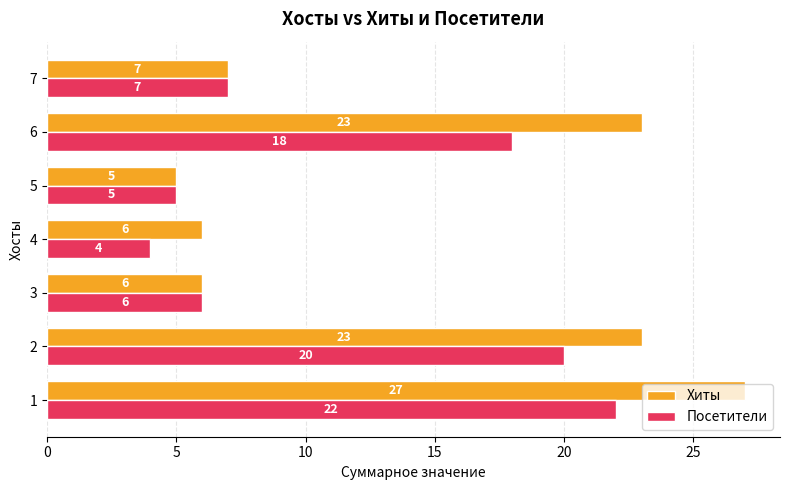

What is the difference between the maximum and minimum values in the Хиты series?

22